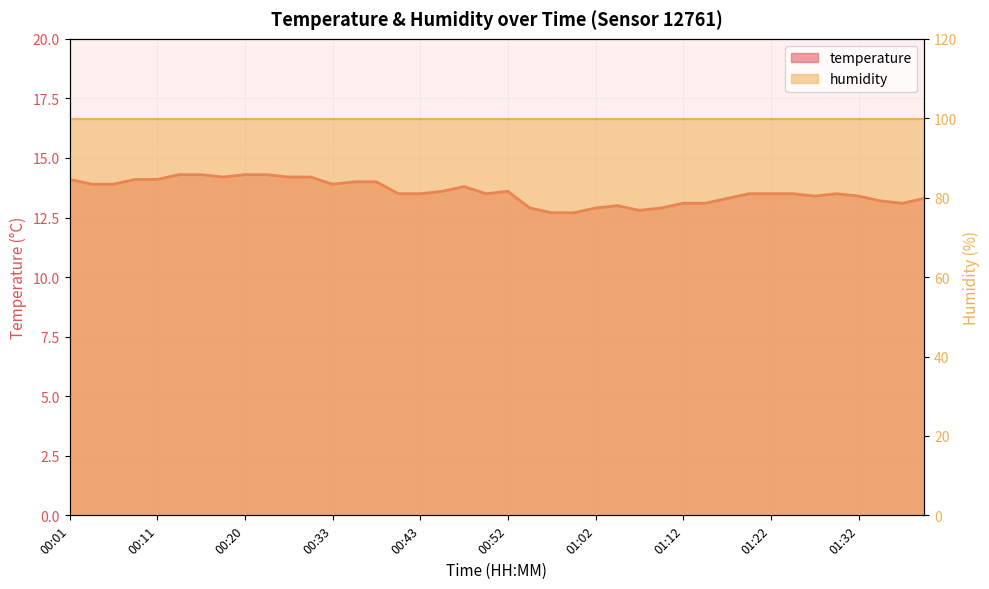

Does the chart display data point markers on the line(s)?

No